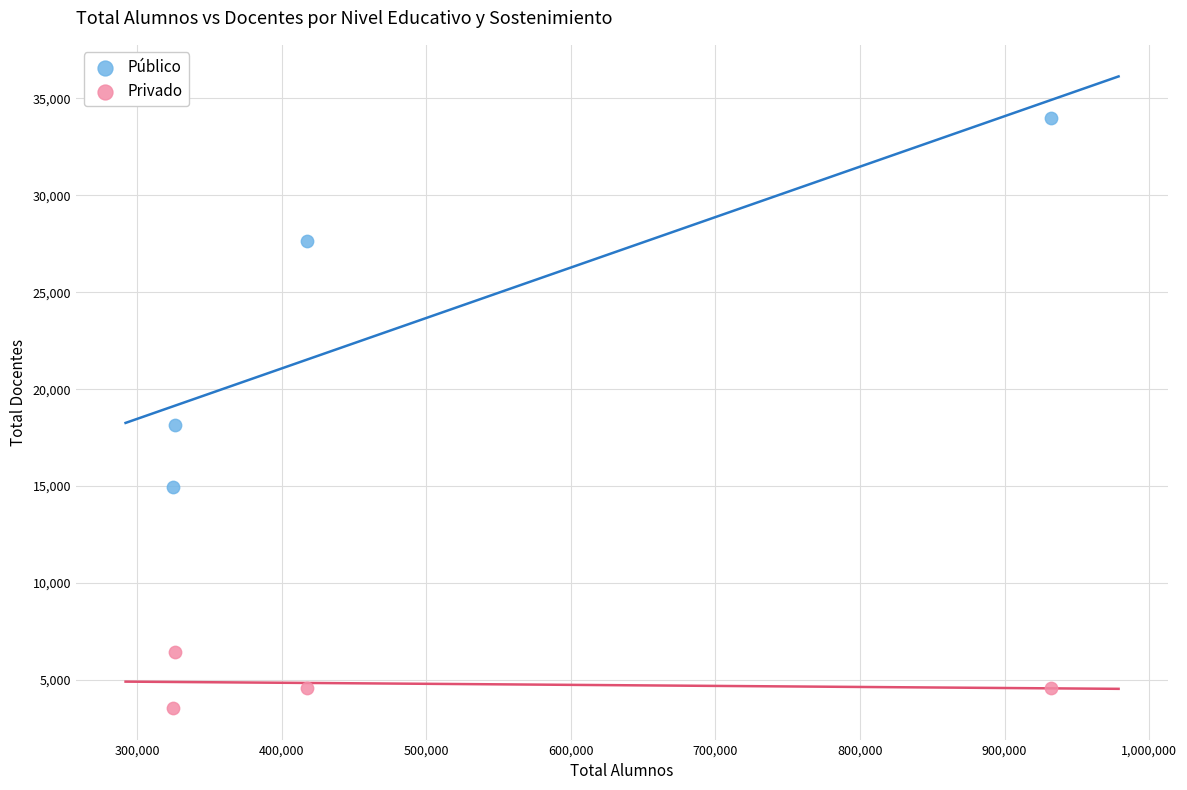

Which series has the largest Y range (max minus min)?

Público